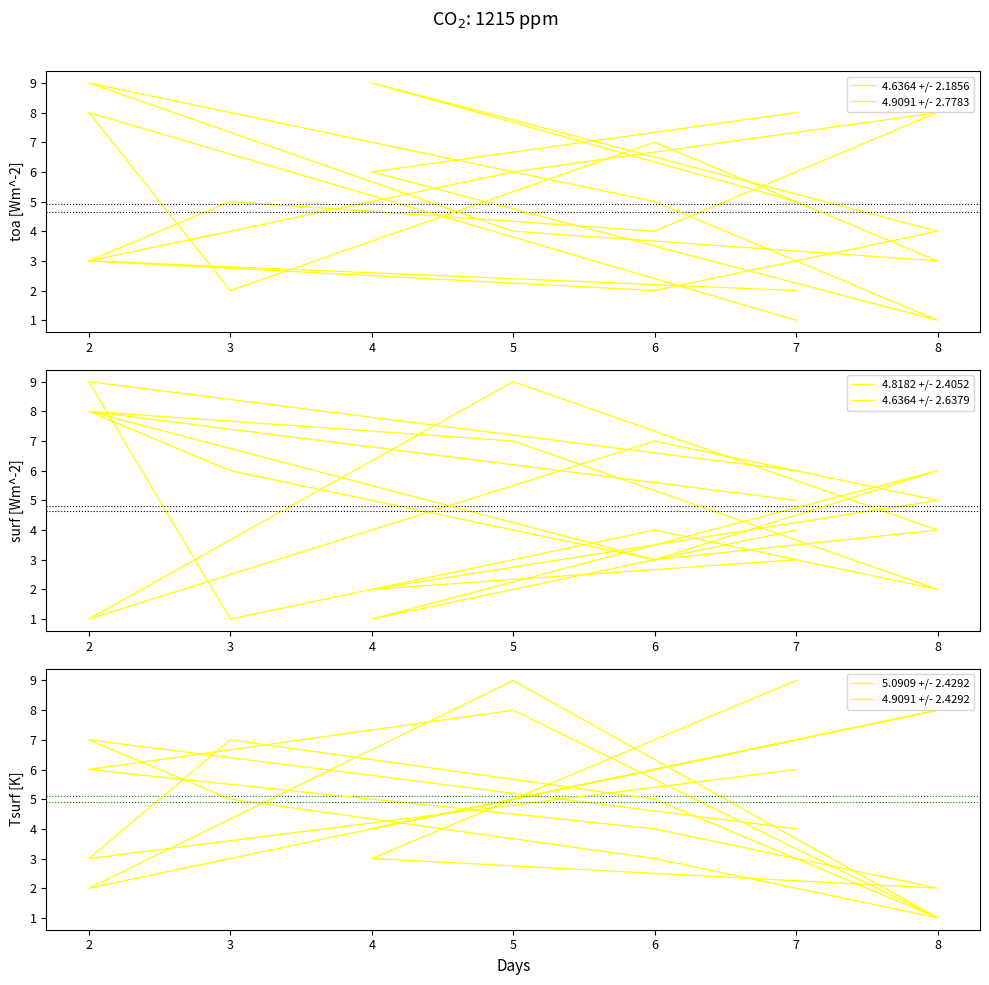

True or false: 4.6364 +/- 2.6379 has a value of 7 at 5.

True